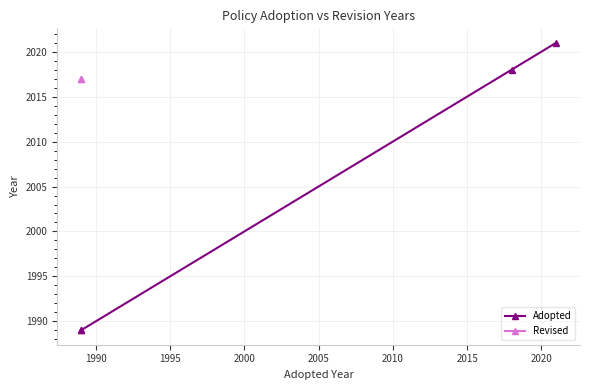

What is the smallest value displayed?

1989